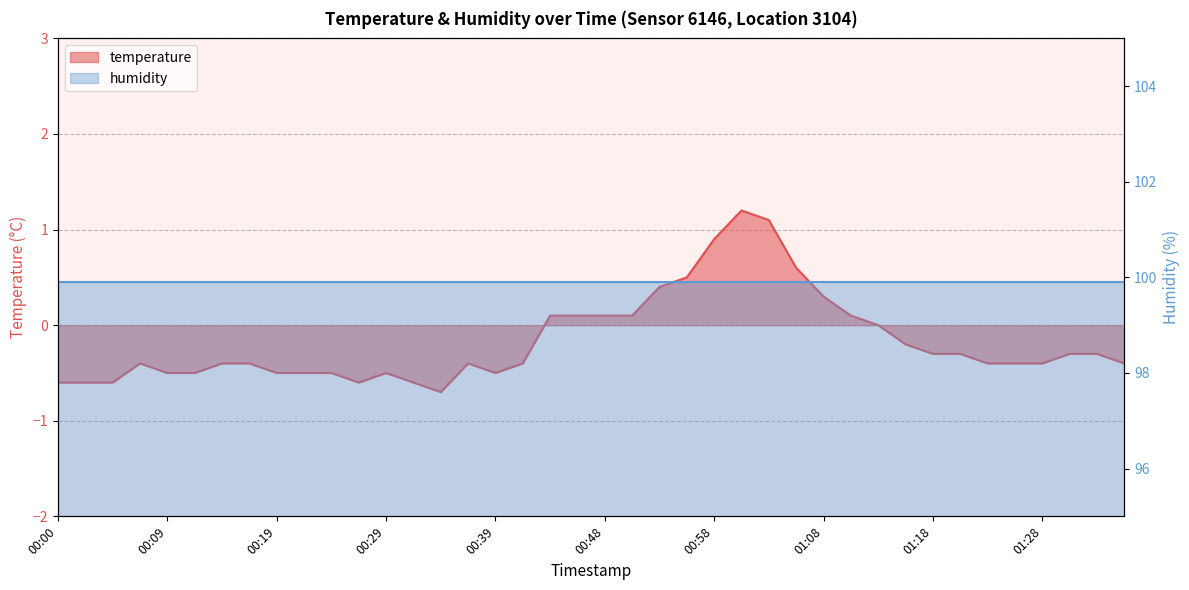

Where is the data nearest to the value 0?

01:13